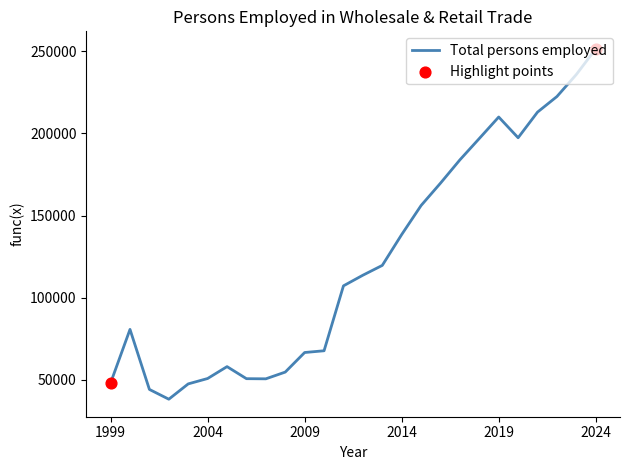

What is the maximum value shown in the chart?

251447.0